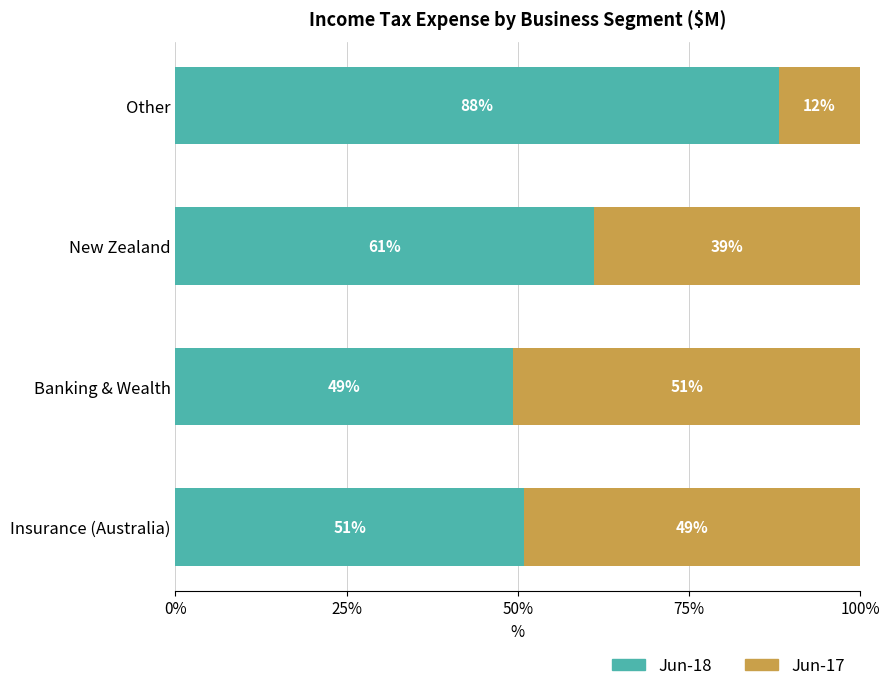

What is the lowest value of the Jun-18 series?

49.3